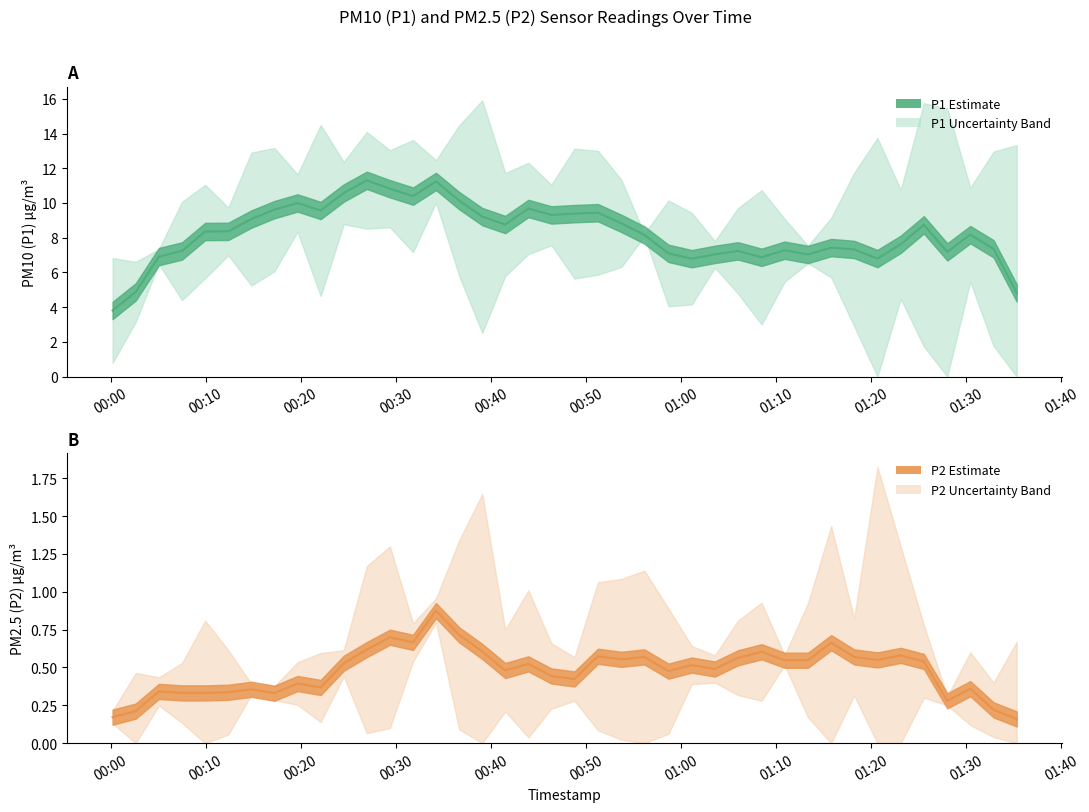

What is the difference between the maximum and minimum values in the P2 estimate series?

0.7